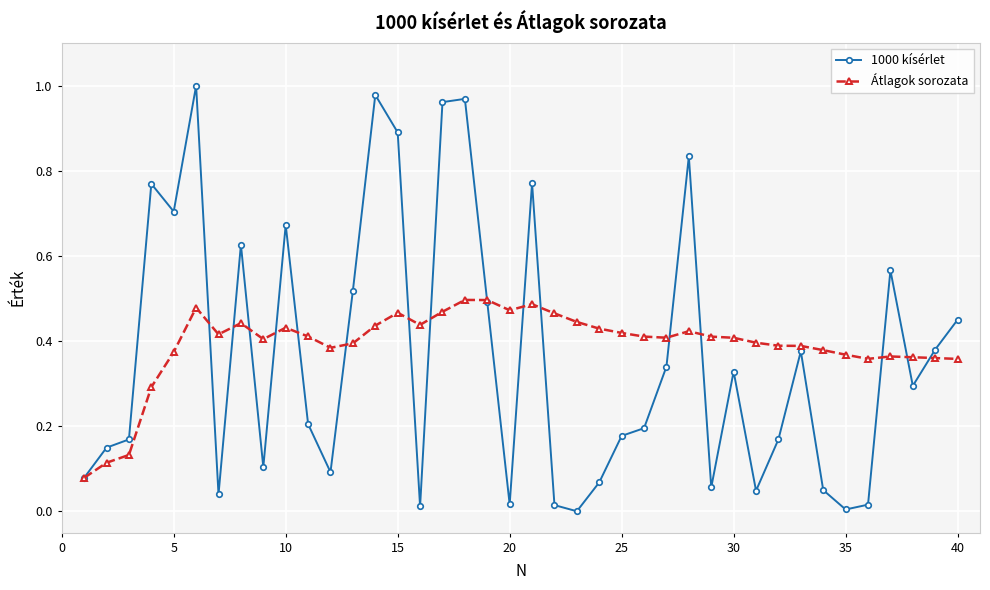

True or false: 1000 kísérlet has more than 0 points higher than both neighbors.

True